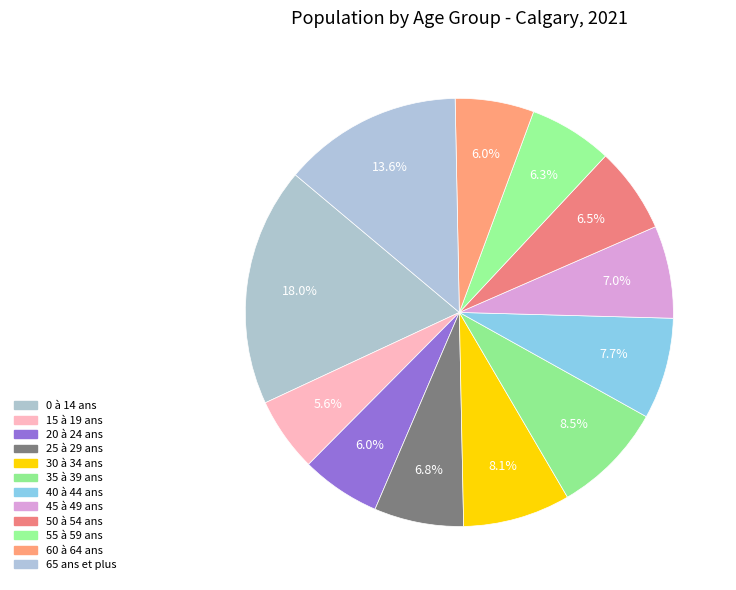

Rank the categories by value from lowest to highest.

15 à 19 ans, 60 à 64 ans, 20 à 24 ans, 55 à 59 ans, 50 à 54 ans, 25 à 29 ans, 45 à 49 ans, 40 à 44 ans, 30 à 34 ans, 35 à 39 ans, 65 ans et plus, 0 à 14 ans